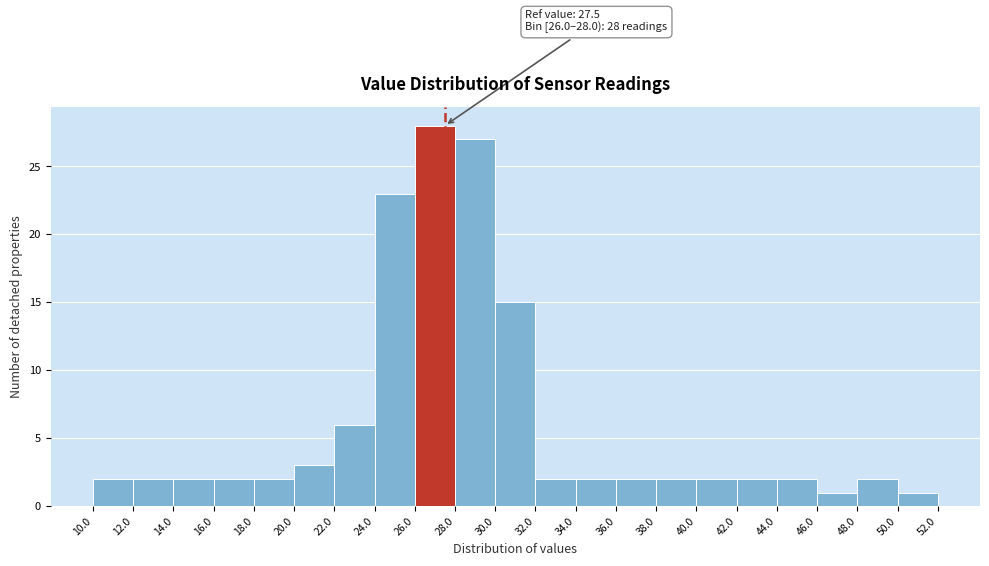

Over which range of the x-axis is the bar tallest?

26.0 to 28.0